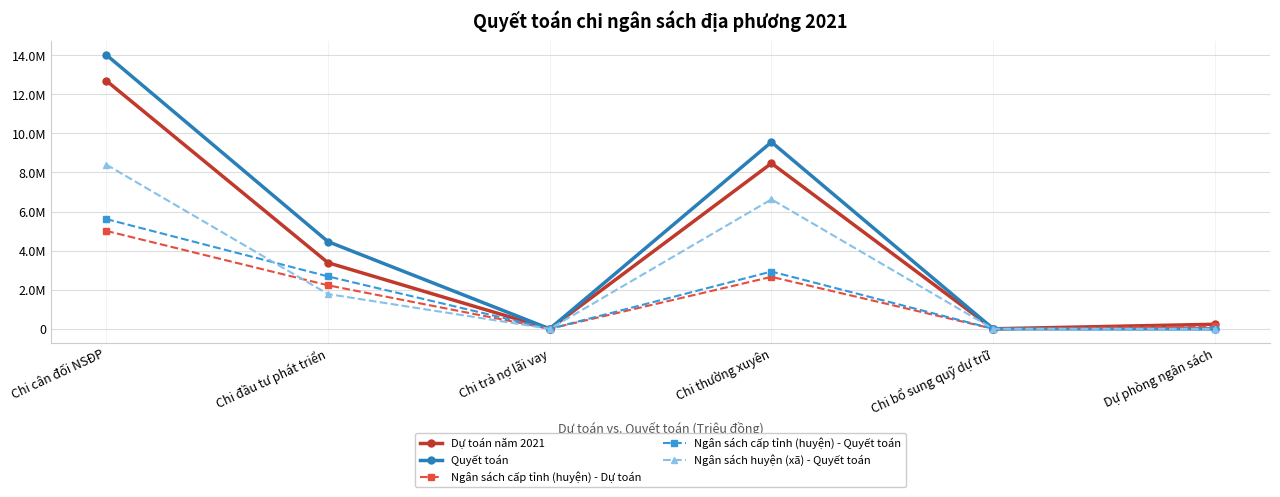

Reading left to right, list all the values displayed in this chart.

Dự toán năm 2021: 12692115.0	3381485.0	2100.0	8465821.0	2000.0	233960.0
Quyết toán: 14014275.4	4460078.3	823.3	9551143.9	2000.0	0.0
Ngân sách cấp tỉnh (huyện) - Dự toán: 5009127.0	2226239.0	2100.0	2657750.0	2000.0	121038.0
Ngân sách cấp tỉnh (huyện) - Quyết toán: 5613863.5	2680971.4	823.3	2930068.8	2000.0	0.0
Ngân sách huyện (xã) - Quyết toán: 8400411.9	1779106.9	0.0	6621075.2	0.0	0.0